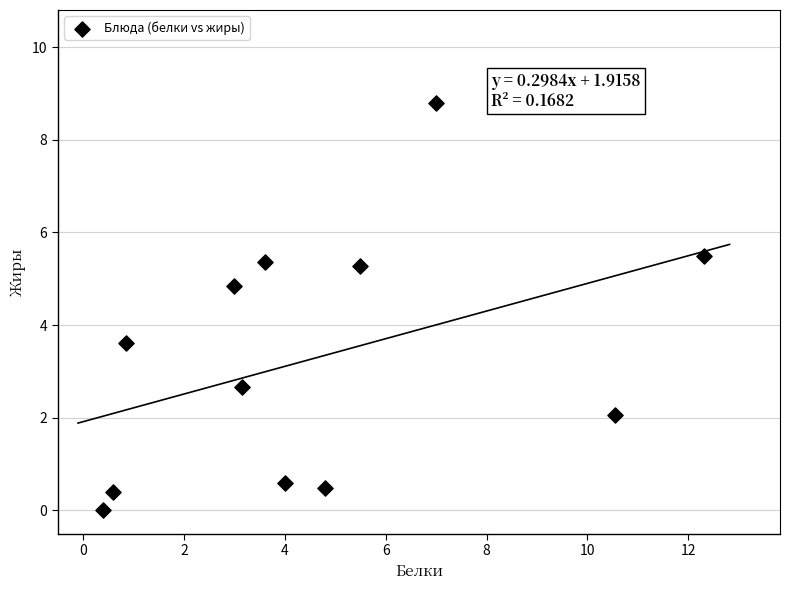

What is the average Y value?

3.3